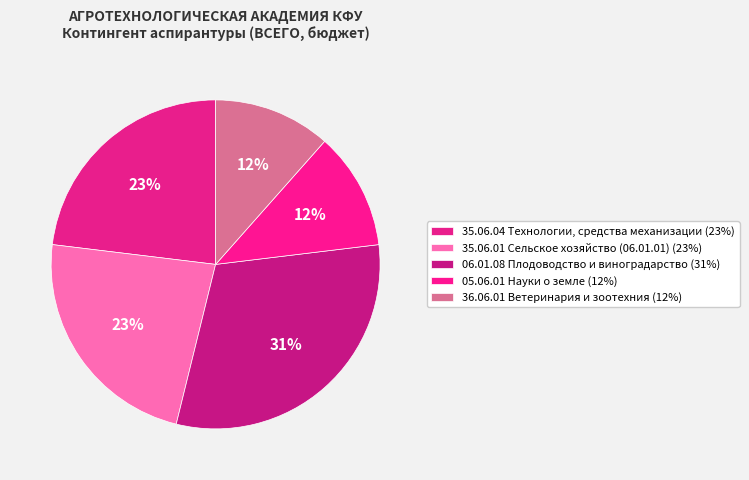

How many segments does this pie chart have?

5